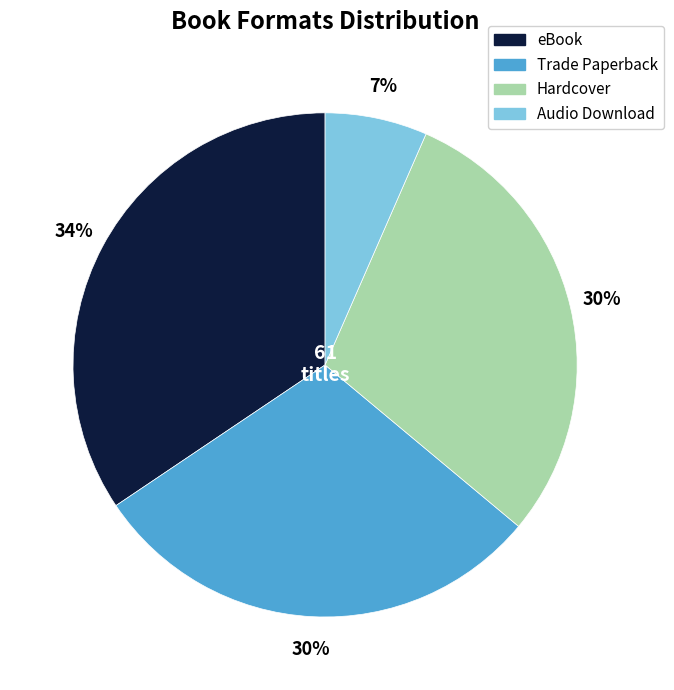

Approximately how many times larger is the value at Hardcover compared to eBook?

0.9